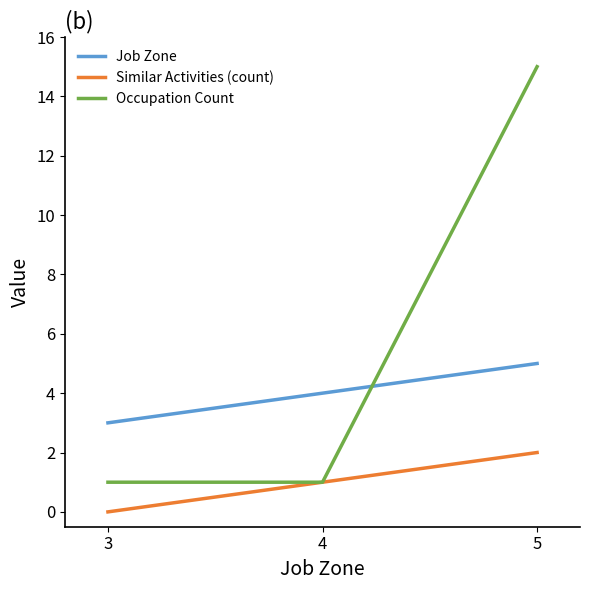

The value of Similar Activities (count) at 3 is 0. True or false?

True